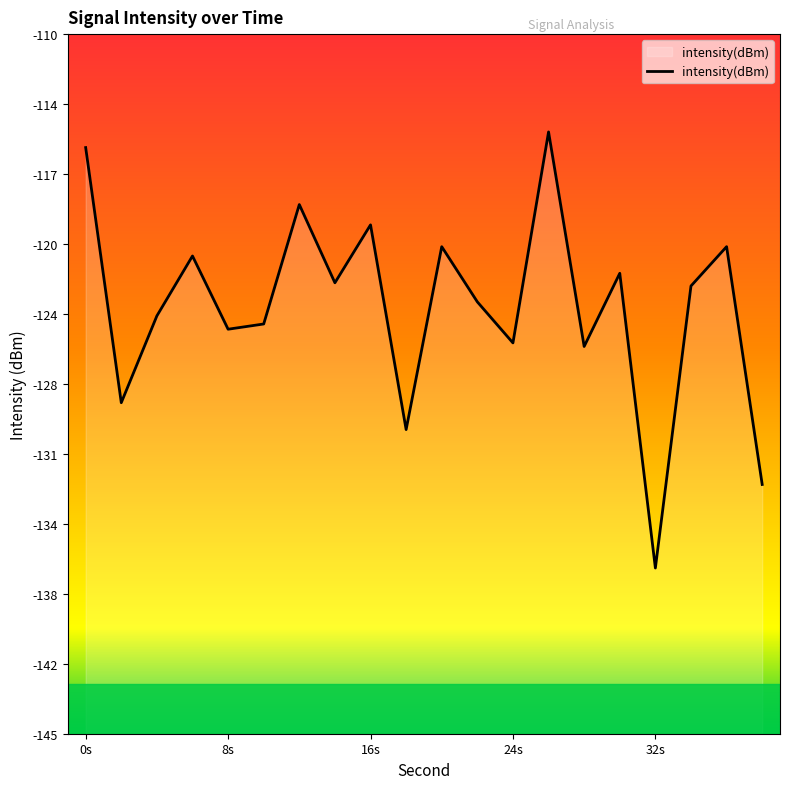

At which label is the value closest to -125?

8s